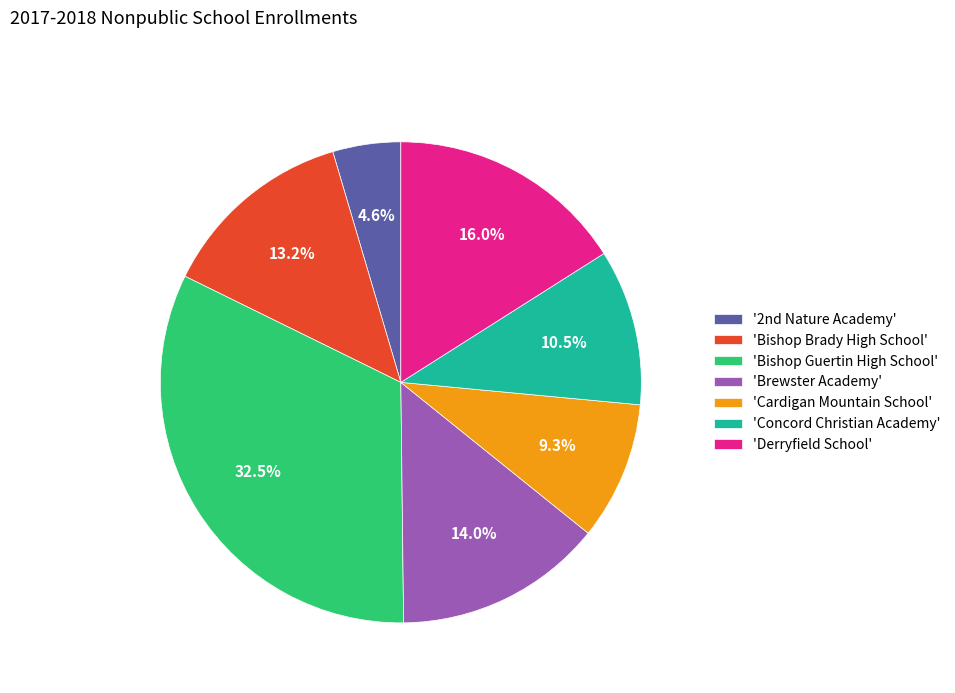

Rank the categories by value from highest to lowest.

'Bishop Guertin High School', 'Derryfield School', 'Brewster Academy', 'Bishop Brady High School', 'Concord Christian Academy', 'Cardigan Mountain School', '2nd Nature Academy'